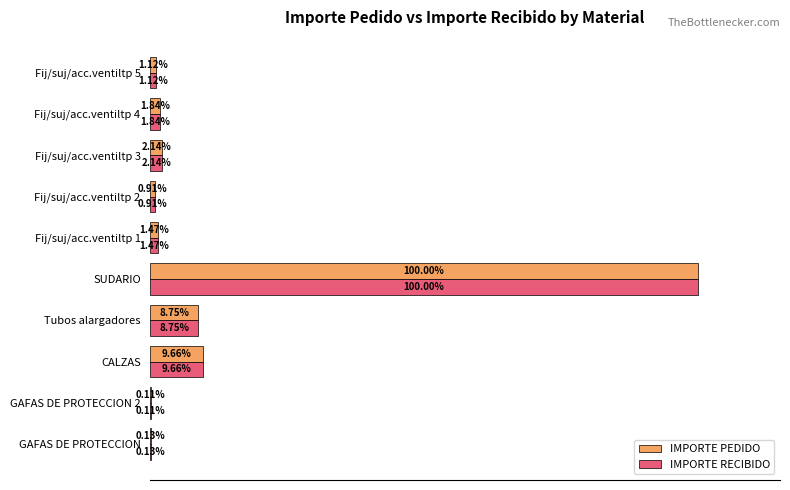

At which category is the sum across all series the highest?

SUDARIO